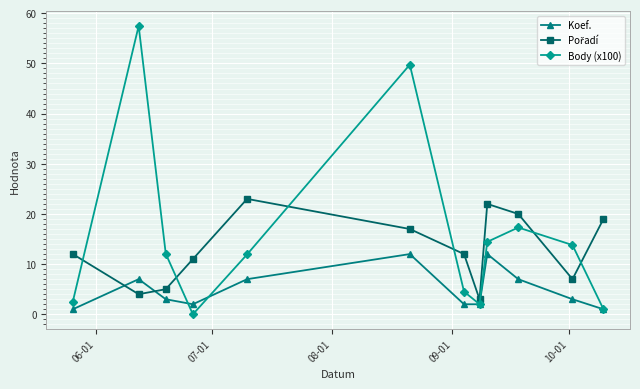

What is the greatest value displayed?

57.5